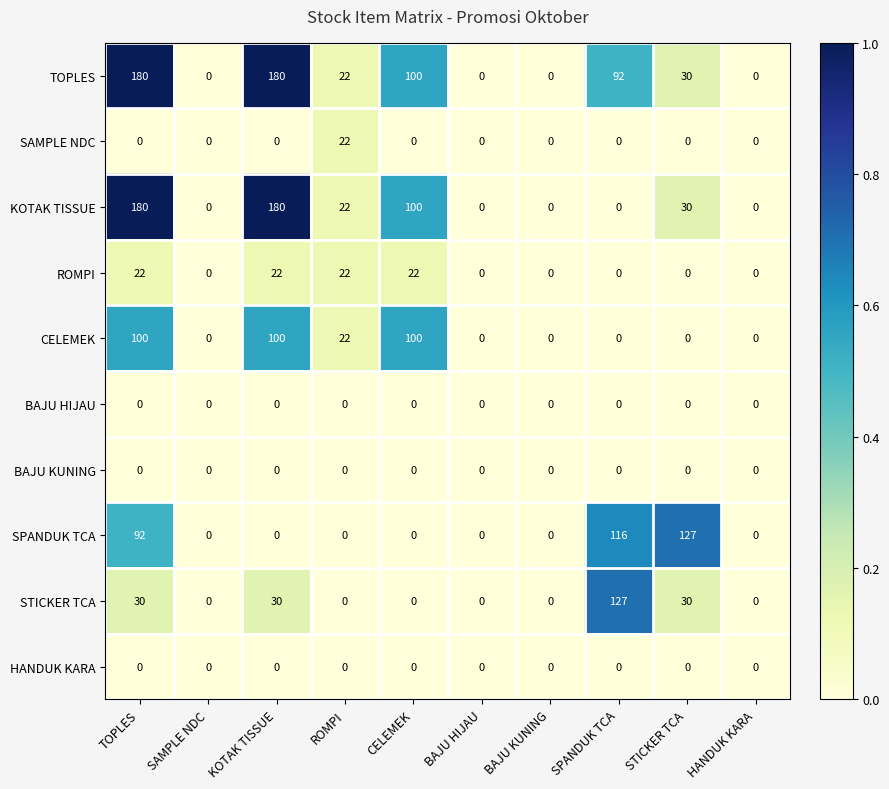

What is the total value across all series at STICKER TCA?

217